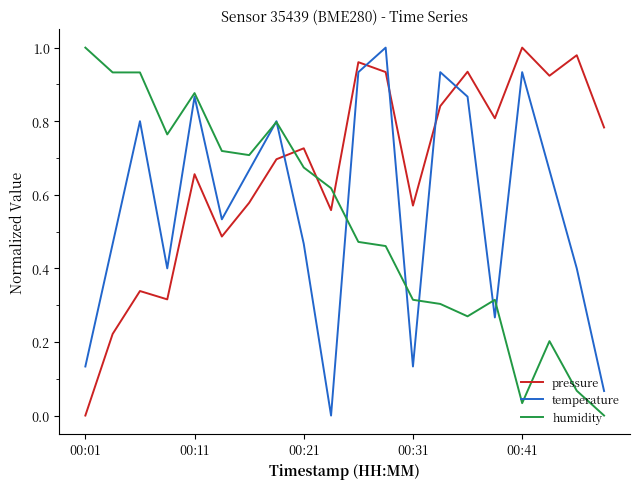

After their last crossing, which series has the higher values: humidity or pressure?

pressure